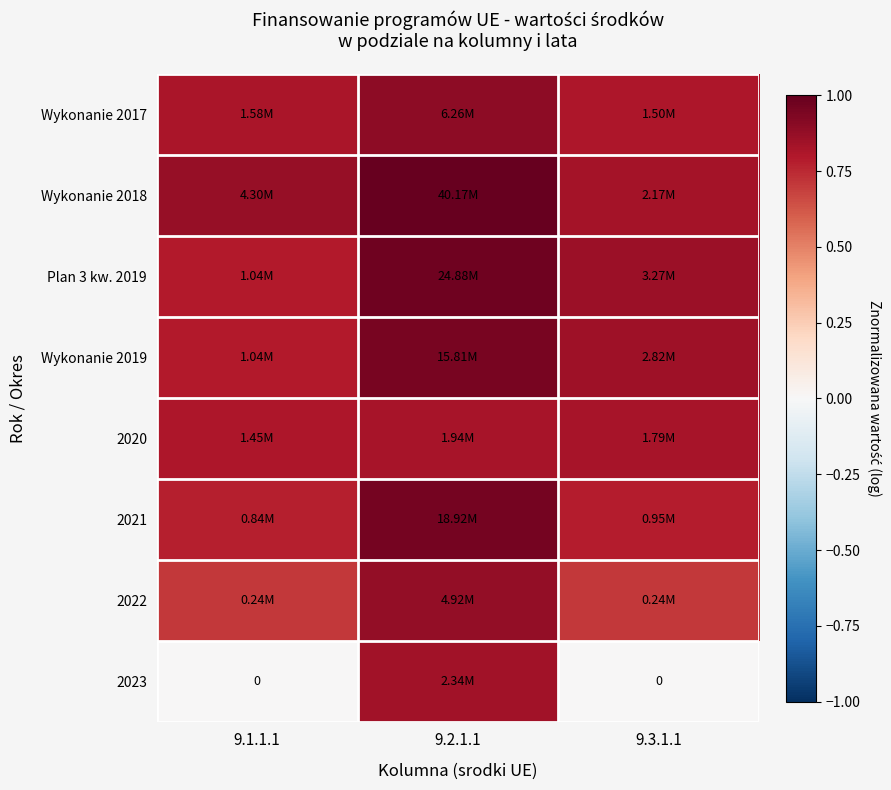

The value of 2021 at 9.1.1.1 is 0.5. True or false?

False